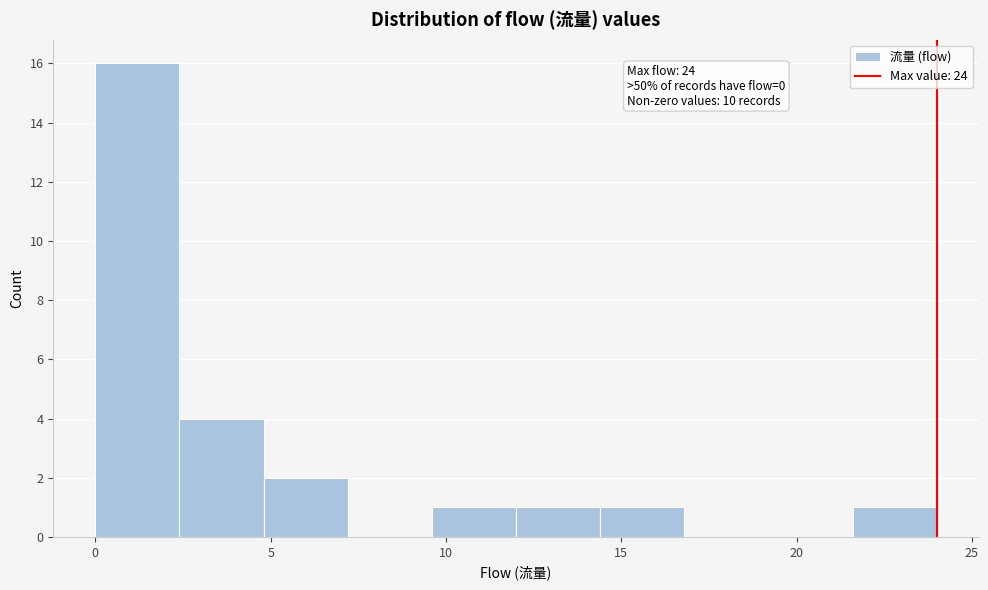

Over which range of the x-axis is the bar tallest?

0.0 to 2.4